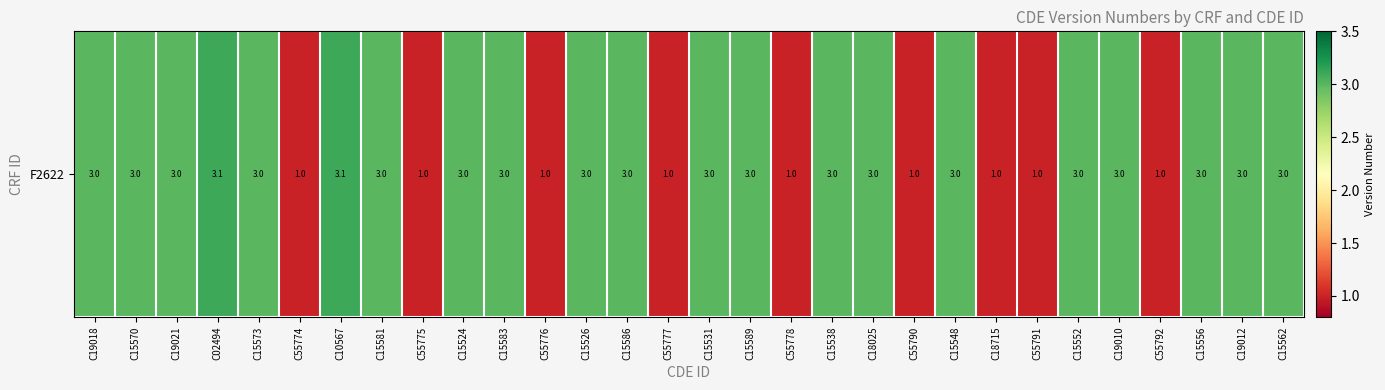

Where does the data first go above 3?

C02494